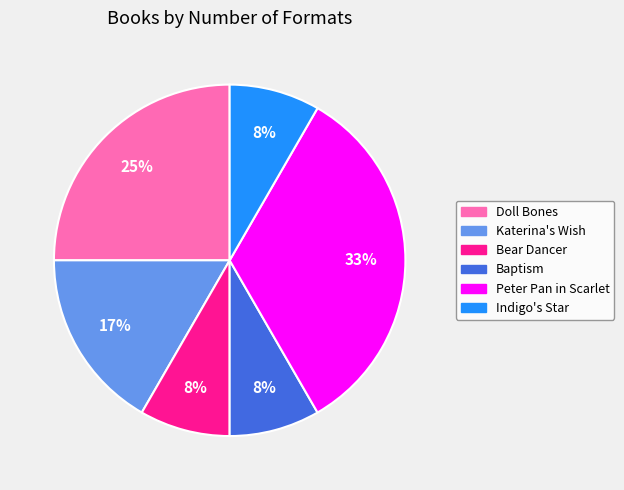

True or false: Bear Dancer accounts for 1% of the total.

False